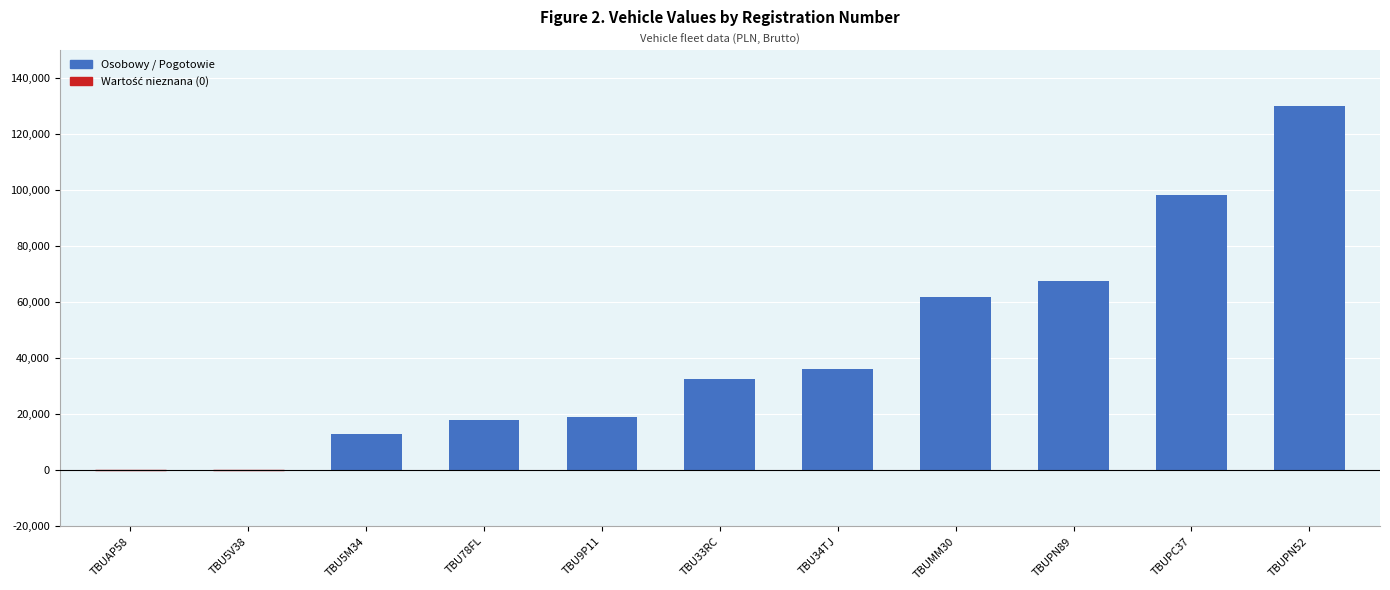

Reading right to left, transcribe all the data shown in this chart.

TBUPN52=130000.0	TBUPC37=98400.0	TBUPN89=67500.0	TBUMM30=62000.0	TBU34TJ=36000.0	TBU33RC=32400.0	TBU9P11=18954.0	TBU78FL=18000.0	TBU5M34=12976.2	TBU5V38=0.0	TBUAP58=0.0